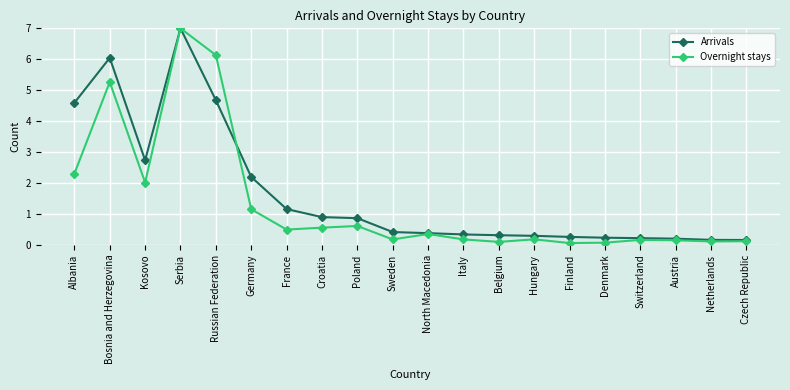

Which category has the highest value in the Arrivals series?

Serbia